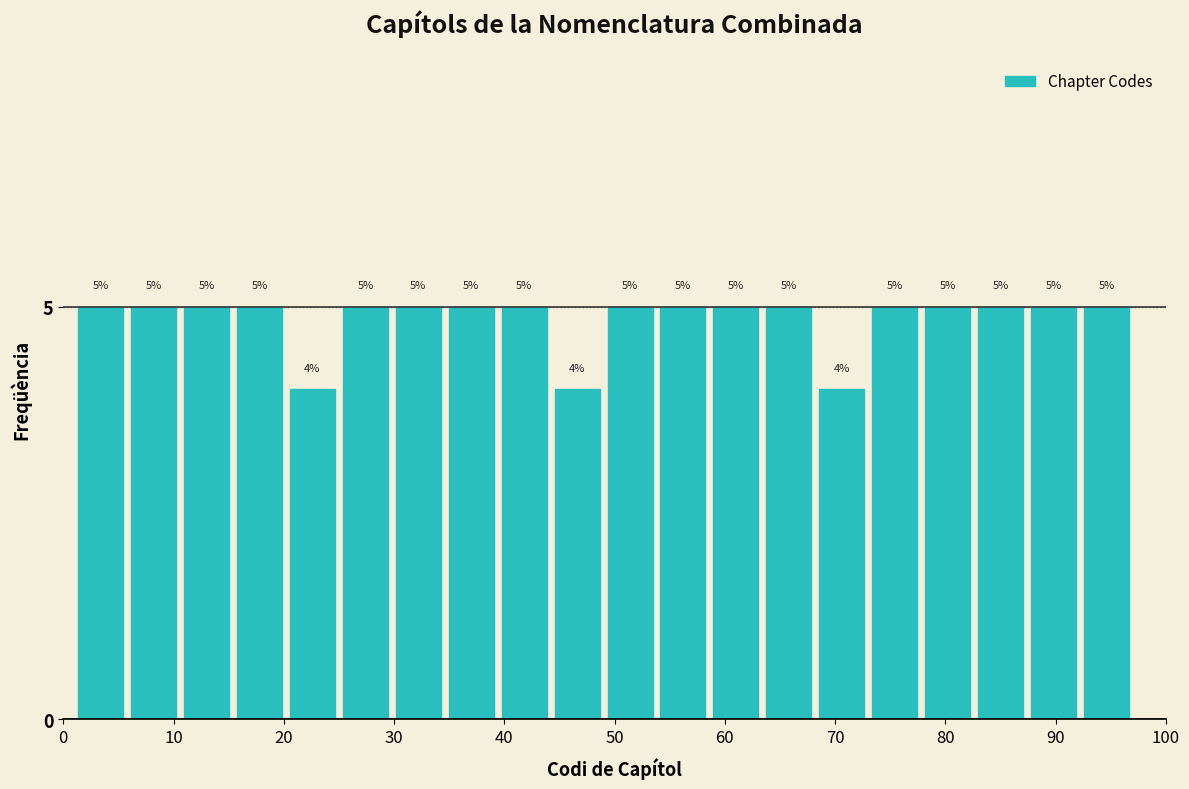

How tall is the bar that spans 73.0 to 77.8 on the x-axis? The bar edges are not printed on the chart, so give them approximately, as read against the axis.

5